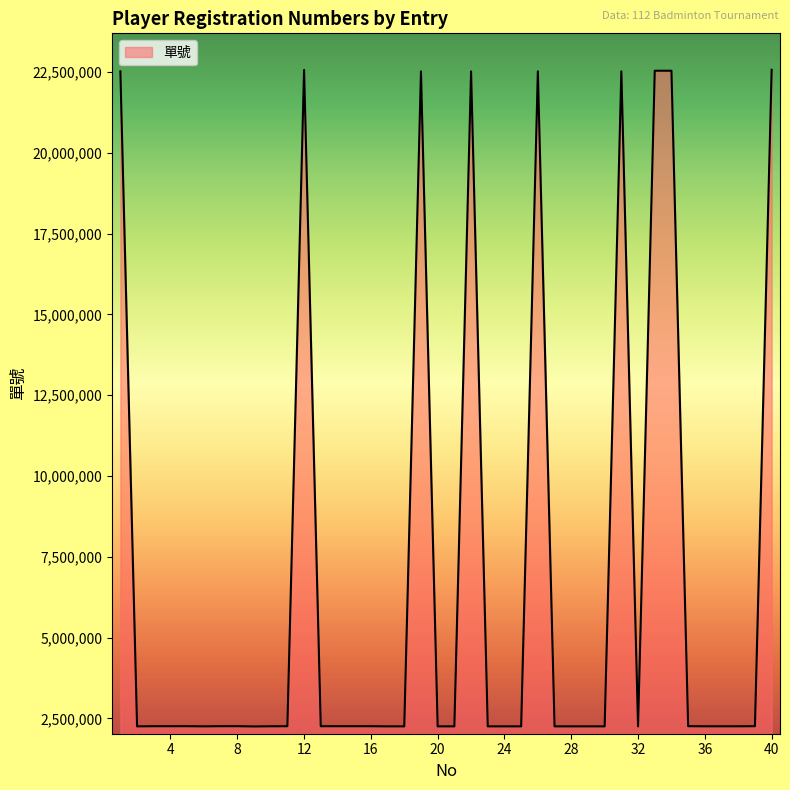

What is the smallest value displayed?

2248941